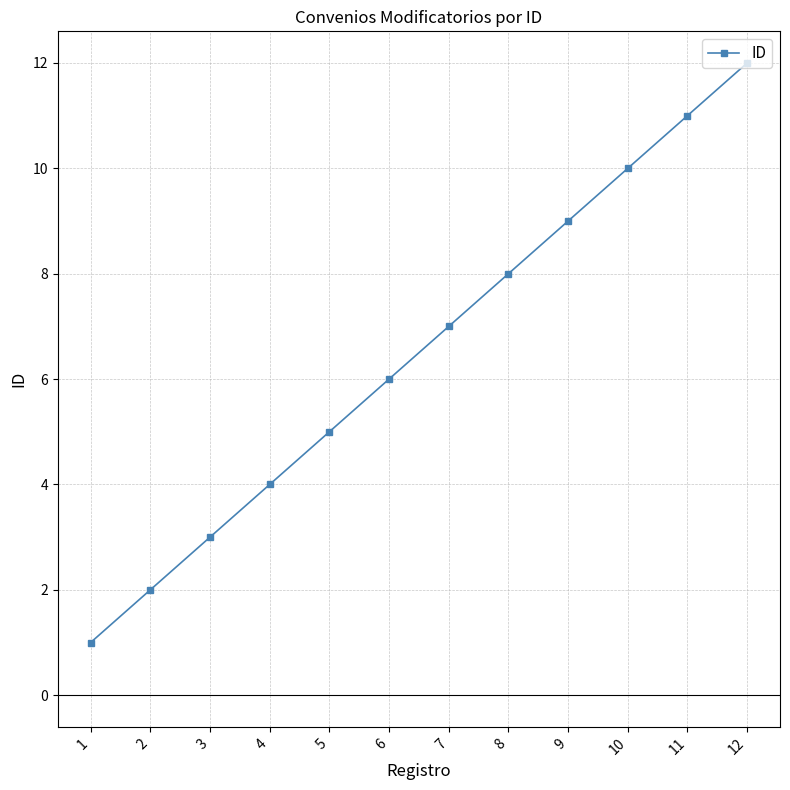

What is the greatest value displayed?

12